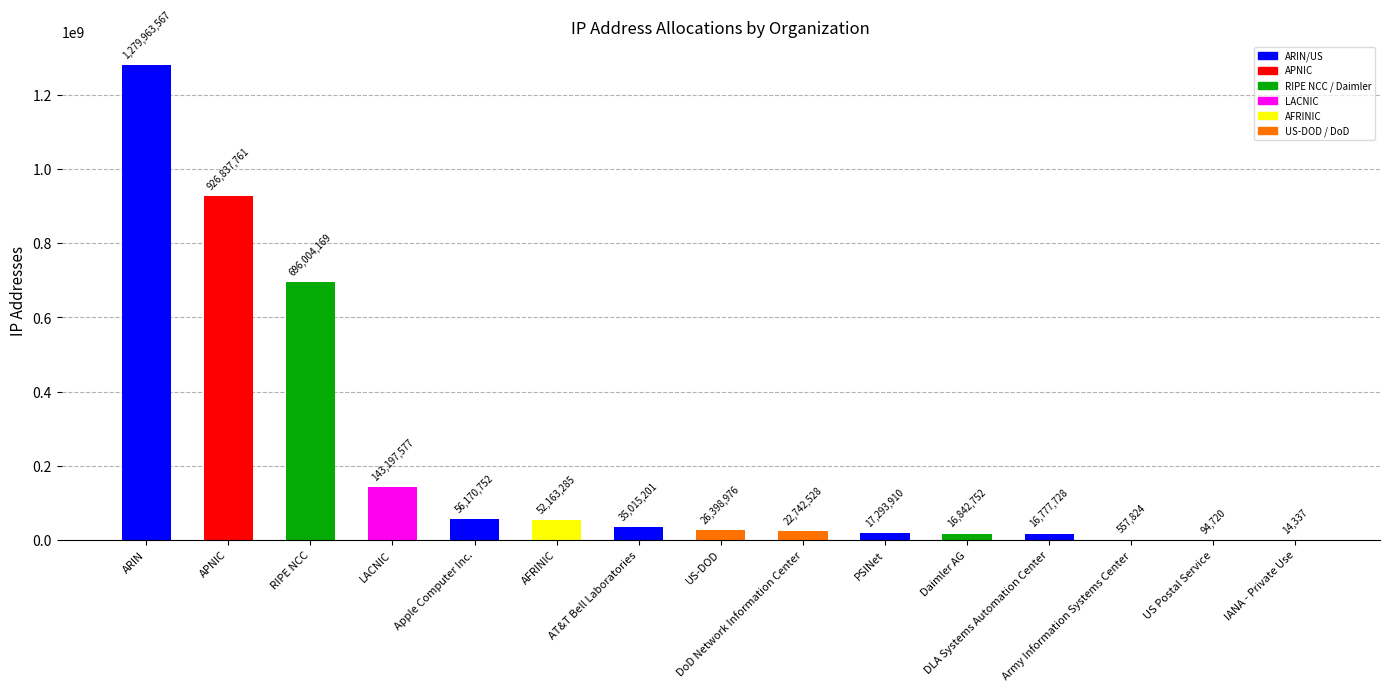

Is it true that the value at AFRINIC is 52163285?

True